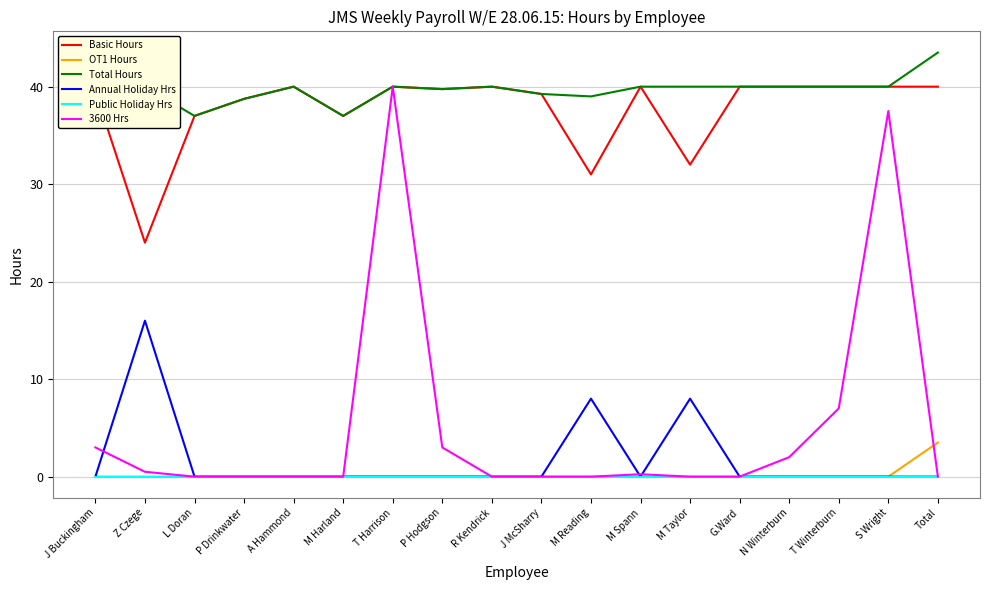

Is the value of 3600 Hrs at N Winterburn greater than the value of Basic Hours at P Hodgson?

No